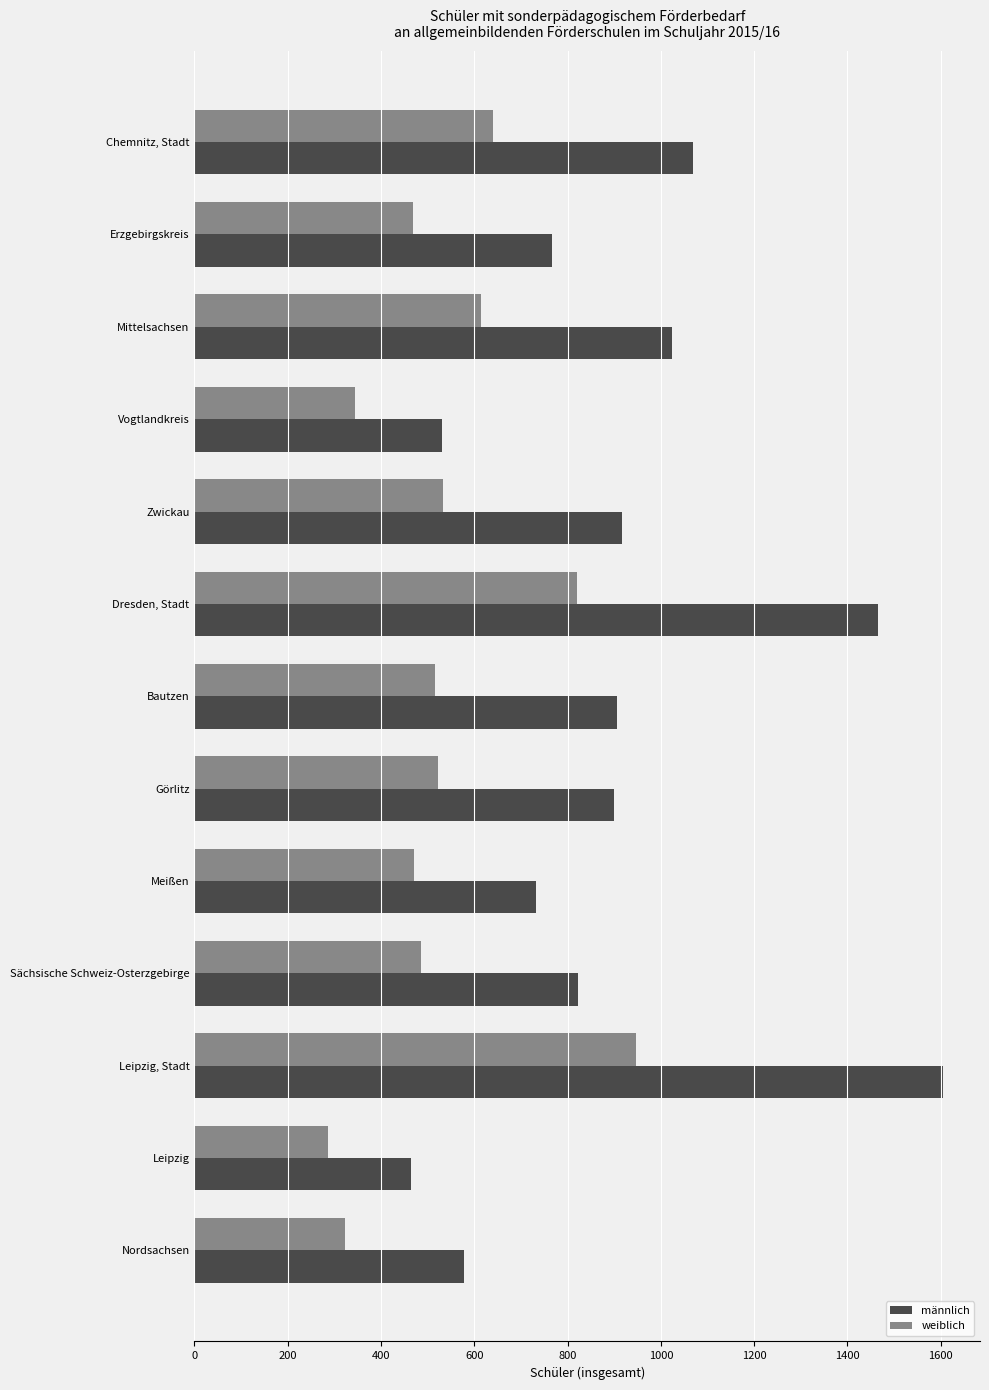

What is the difference between the highest and lowest values at Görlitz?

376